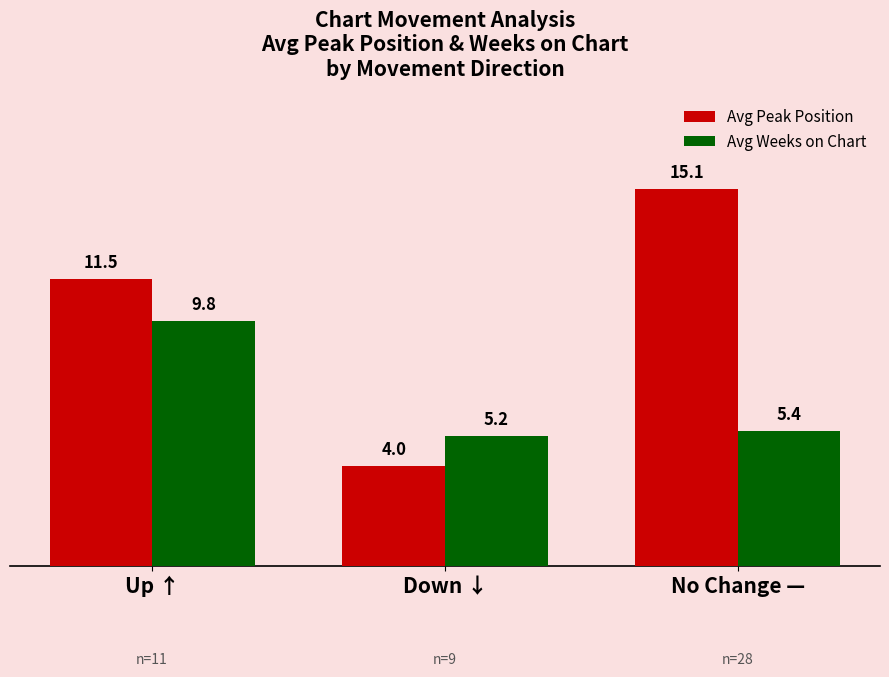

At how many categories does at least one series exceed 4?

3